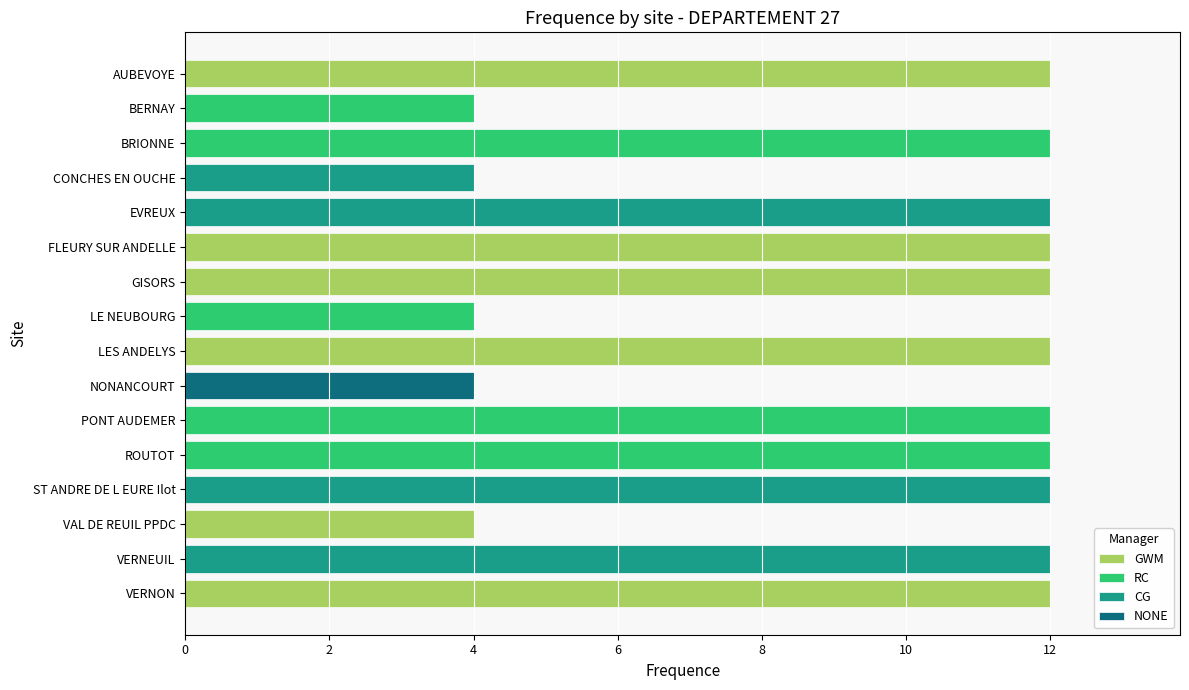

The GWM series shows -4 at NONANCOURT. True or false?

False